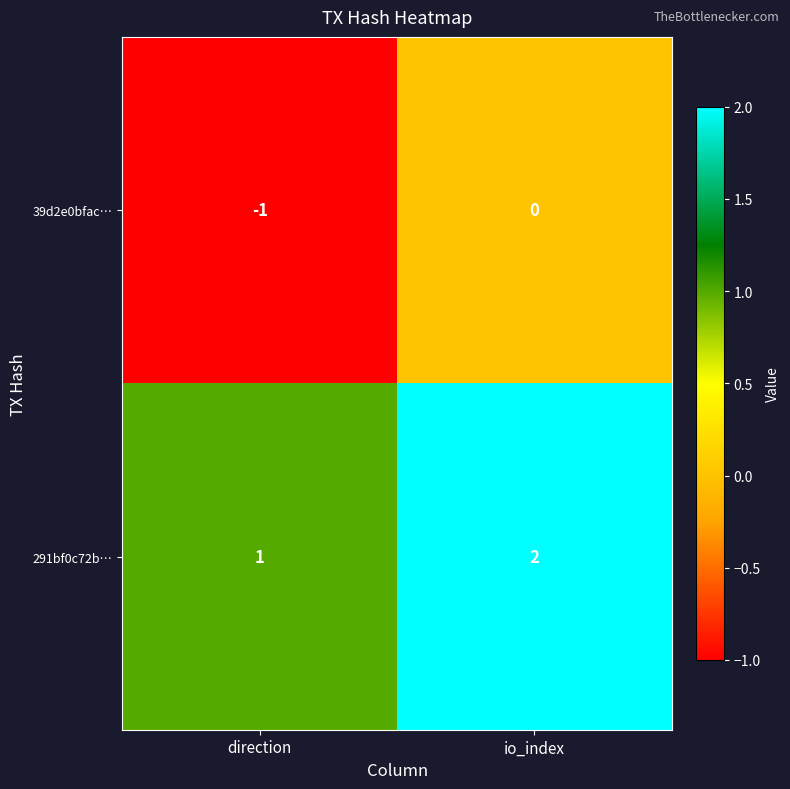

How many values in the 39d2e0bfac… series are below 0?

1